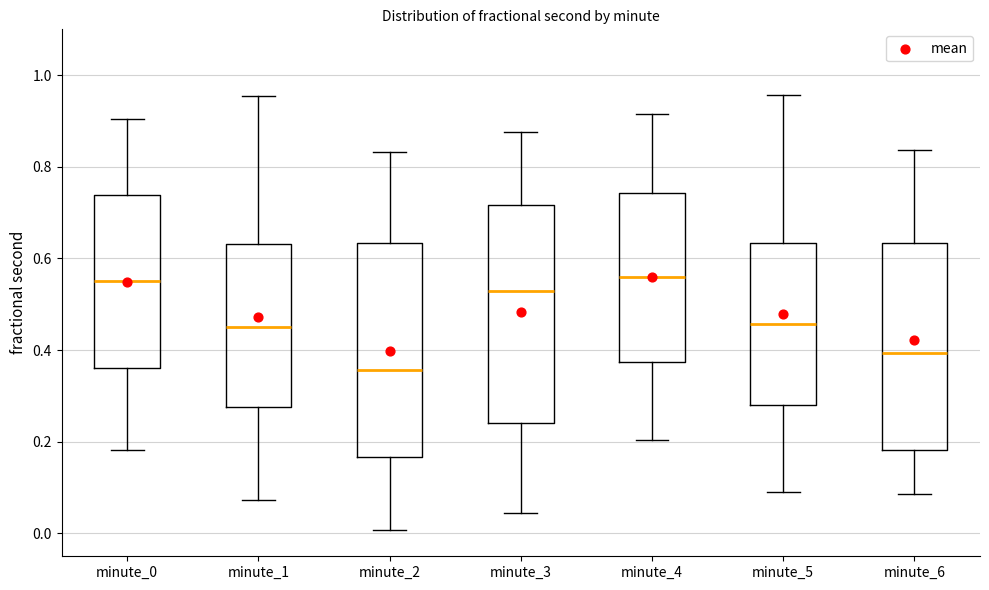

Reading left to right, read every box against the y-axis: the position of its median line, the range the box covers, and the ends of its whiskers. The values are not printed on the chart, so give them approximately, as read against the axis.

minute_0: median 0.56, box 0.36 to 0.74, whiskers 0.18 to 0.90
minute_1: median 0.46, box 0.28 to 0.64, whiskers 0.08 to 0.96
minute_2: median 0.36, box 0.16 to 0.64, whiskers 0.00 to 0.84
minute_3: median 0.52, box 0.24 to 0.72, whiskers 0.04 to 0.88
minute_4: median 0.56, box 0.38 to 0.74, whiskers 0.20 to 0.92
minute_5: median 0.46, box 0.28 to 0.64, whiskers 0.08 to 0.96
minute_6: median 0.40, box 0.18 to 0.64, whiskers 0.08 to 0.84